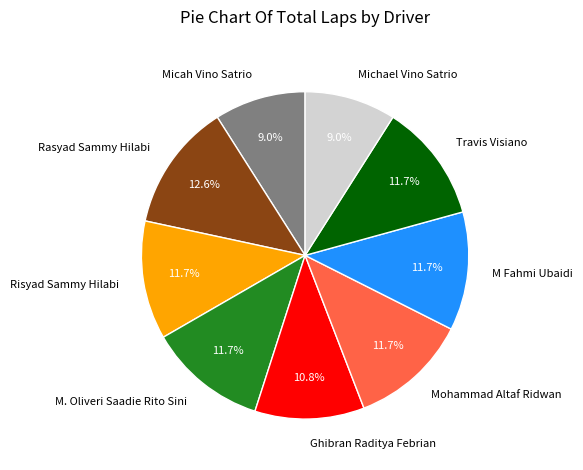

How many slices are in this pie chart?

9